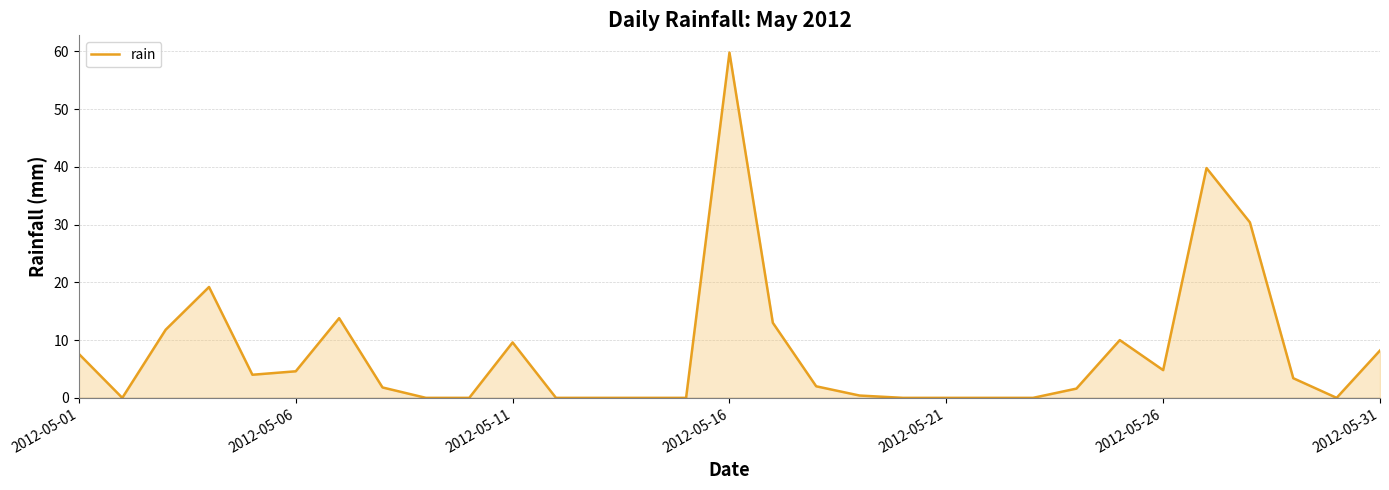

What is the difference between the maximum and minimum values?

59.8